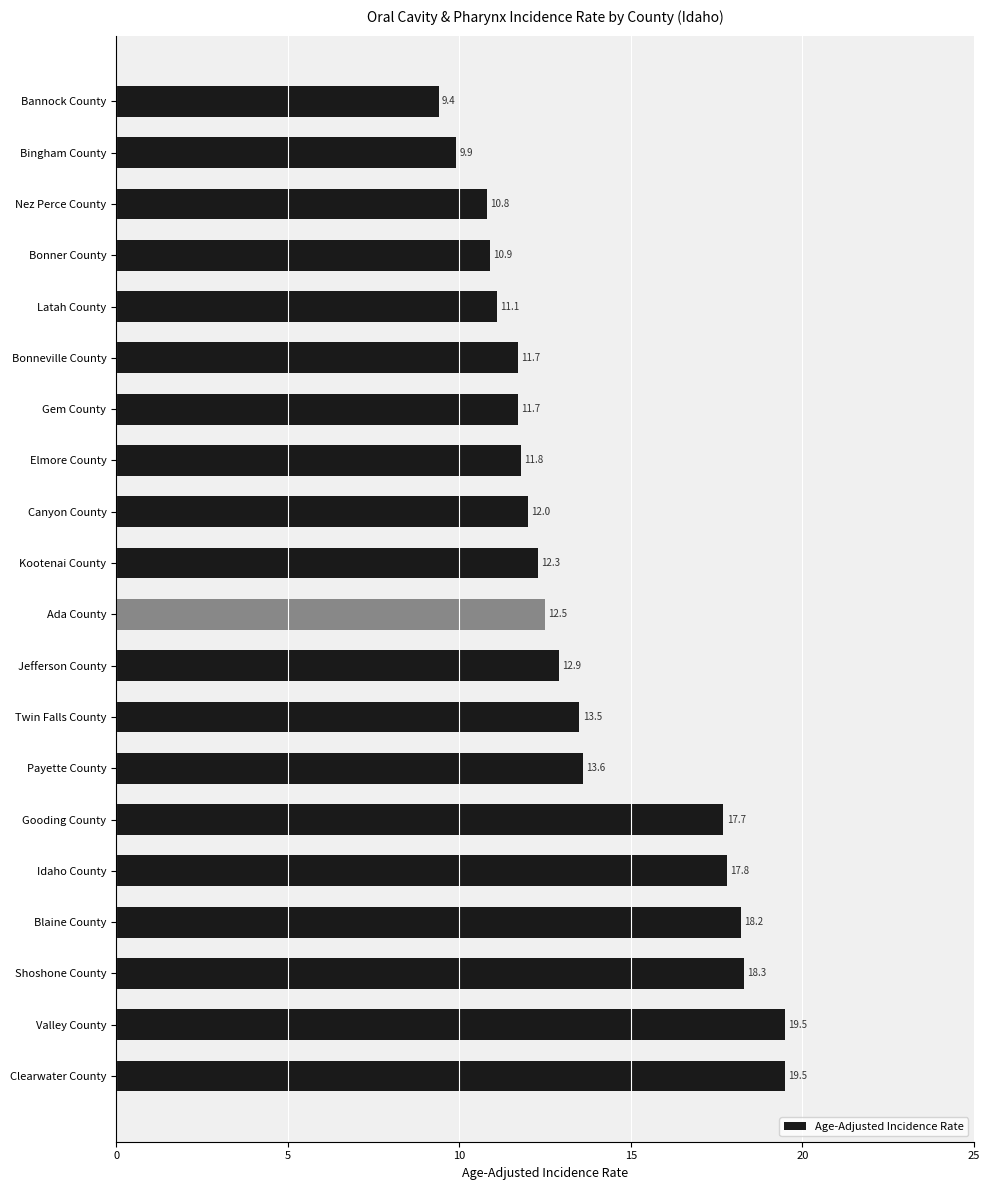

How many bars are there in total?

20